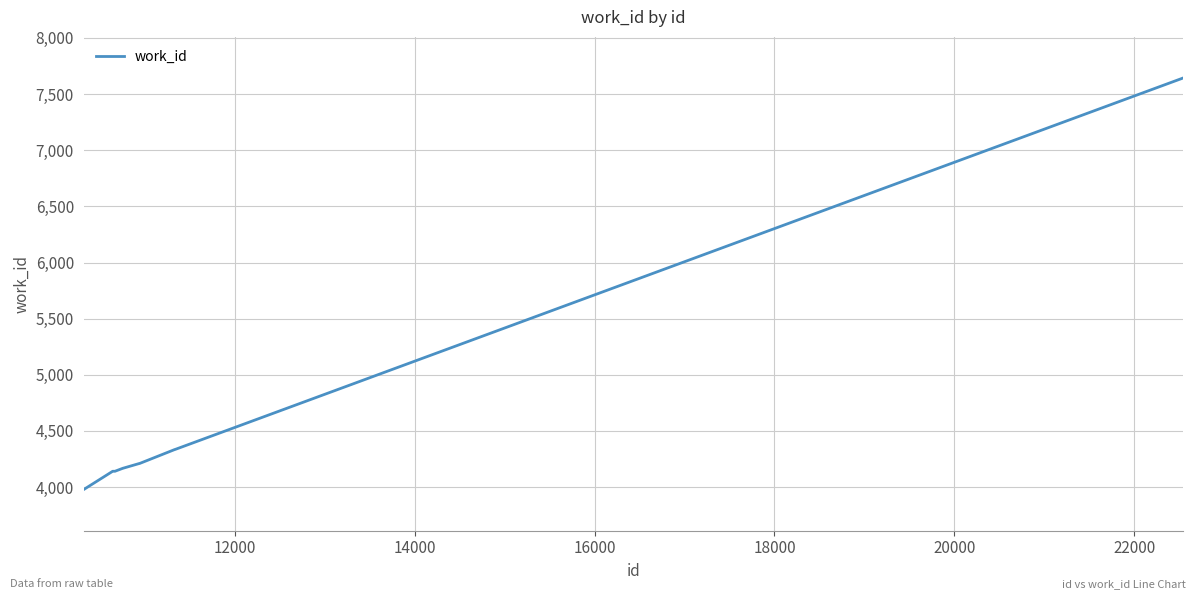

What is the average value?

4533